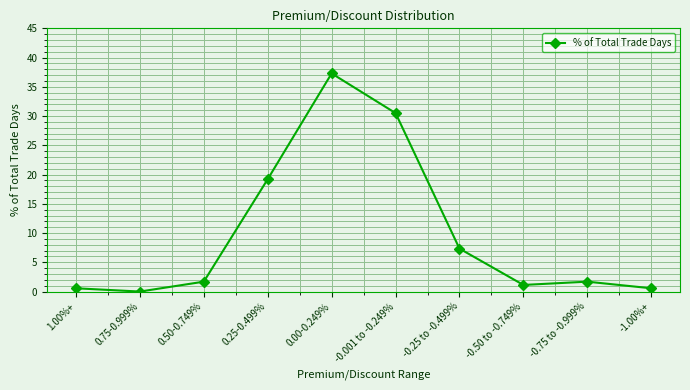

How many lines are shown in the chart?

1